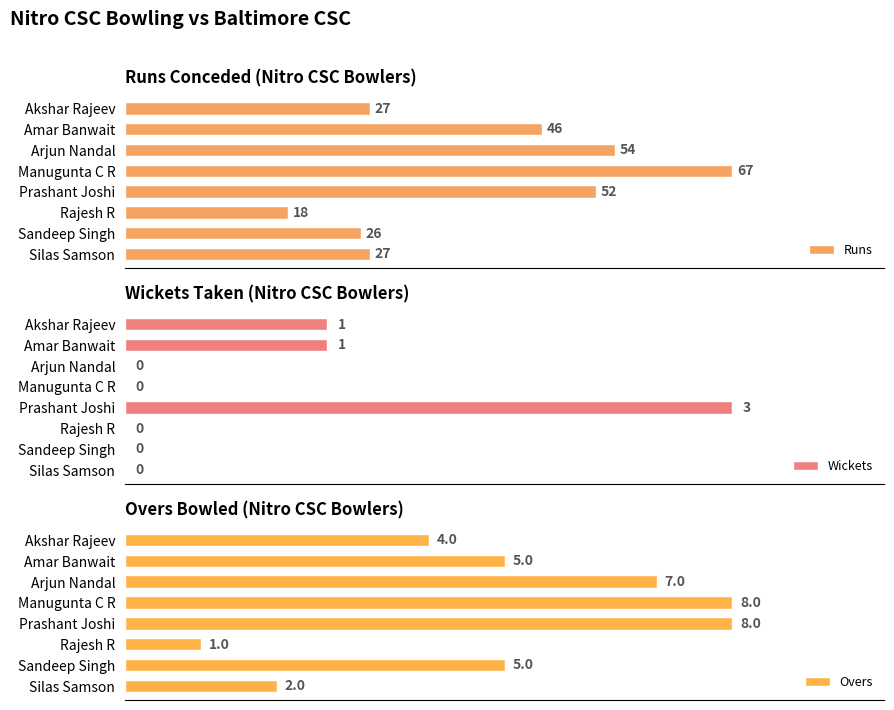

How many groups of bars are there?

8